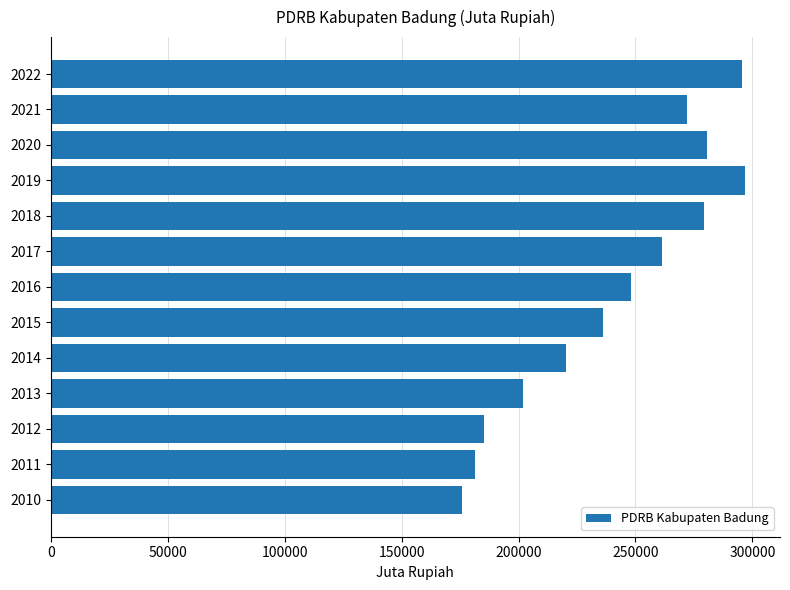

Is it true that the value at 2013 is 202083.0?

True